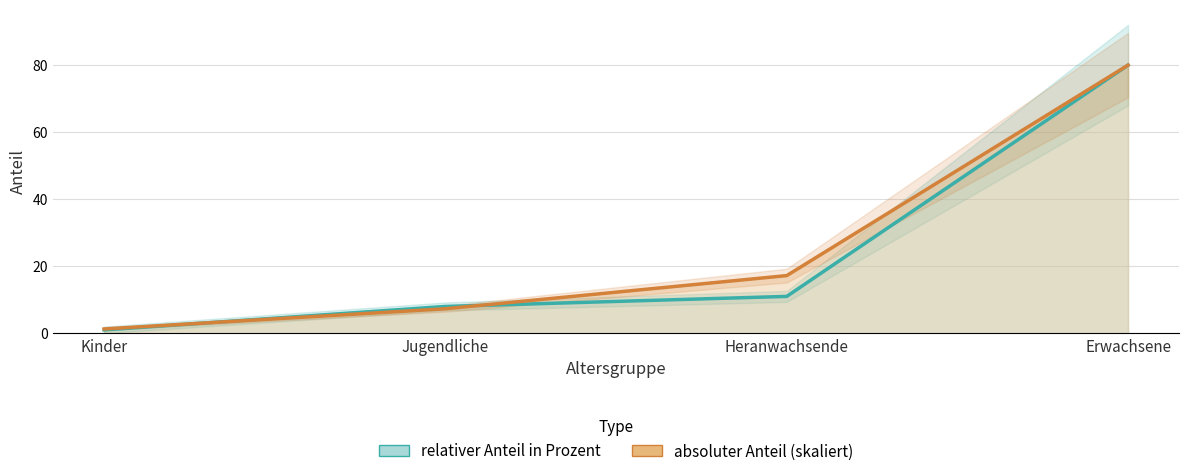

True or false: absoluter Anteil and relativer Anteil in Prozent cross at least once.

True